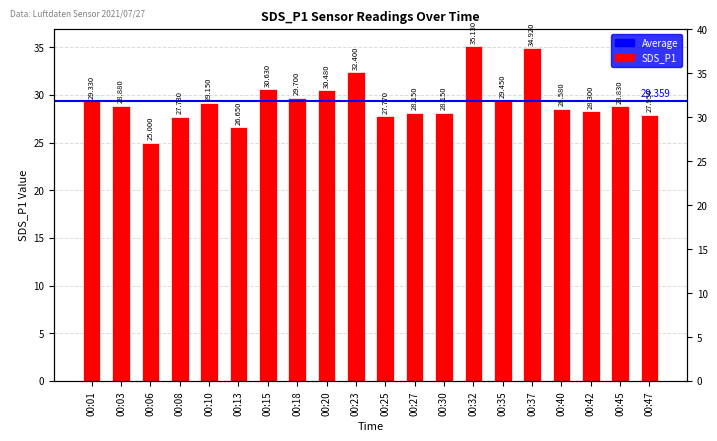

What is the difference between the values at 00:08 and 00:30?

0.4